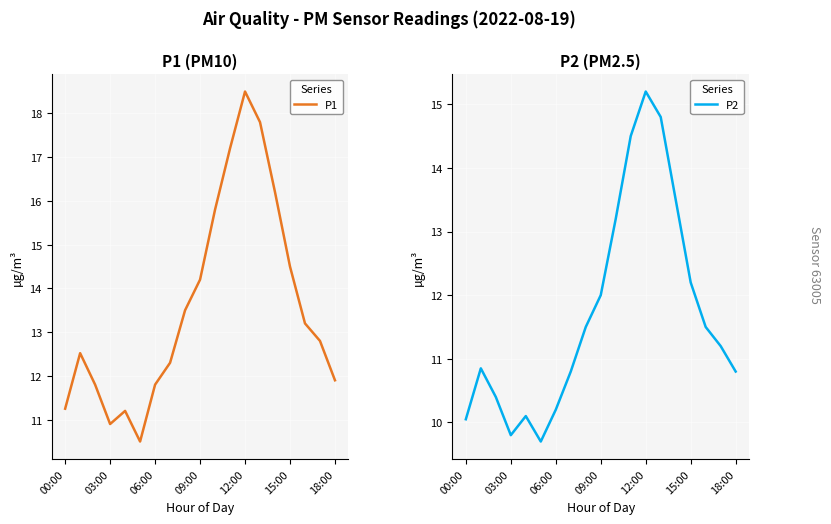

What position from the left is 11?

12